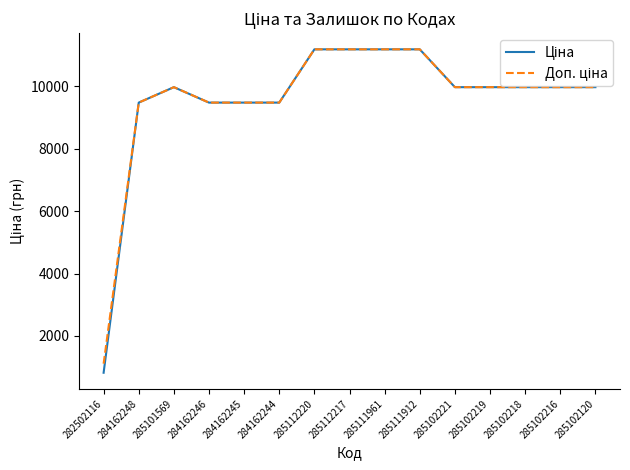

What is the maximum value shown in the chart?

11188.2